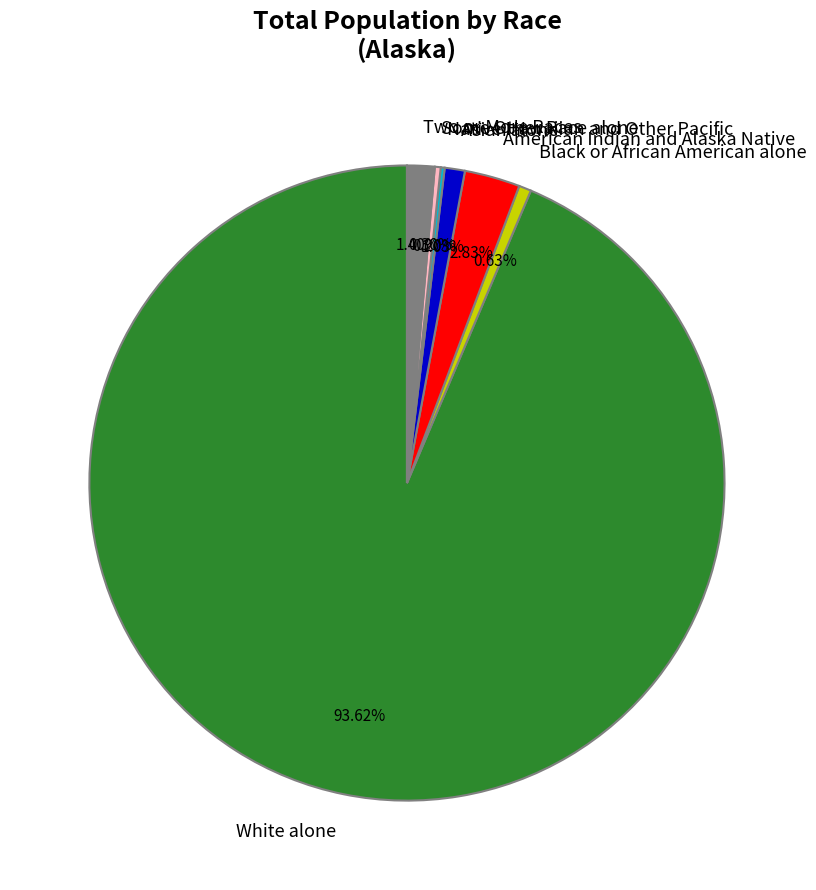

To the nearest percent, what portion does Black or African American alone represent?

1%